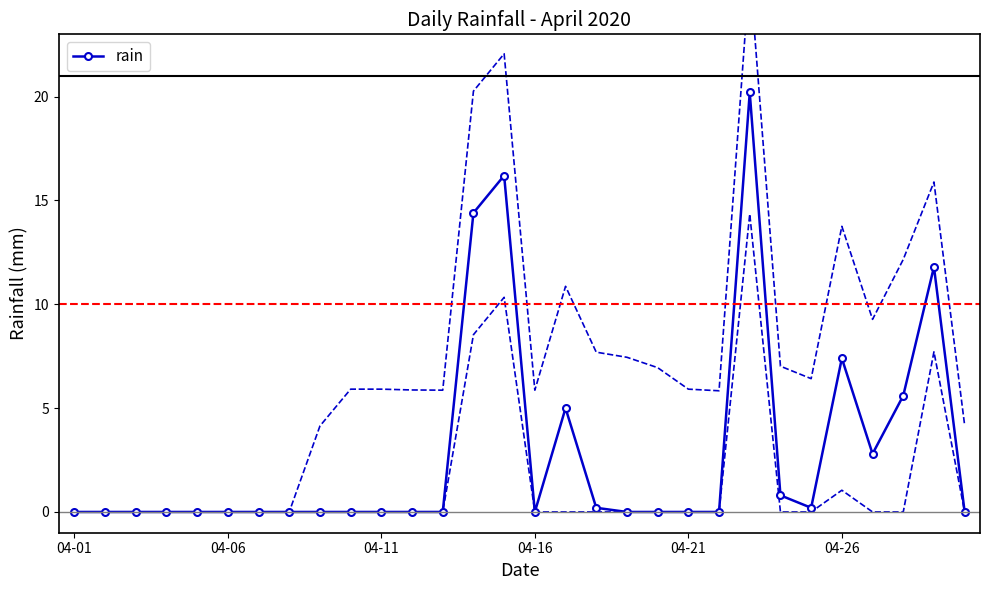

What is the maximum value for rain?

20.2